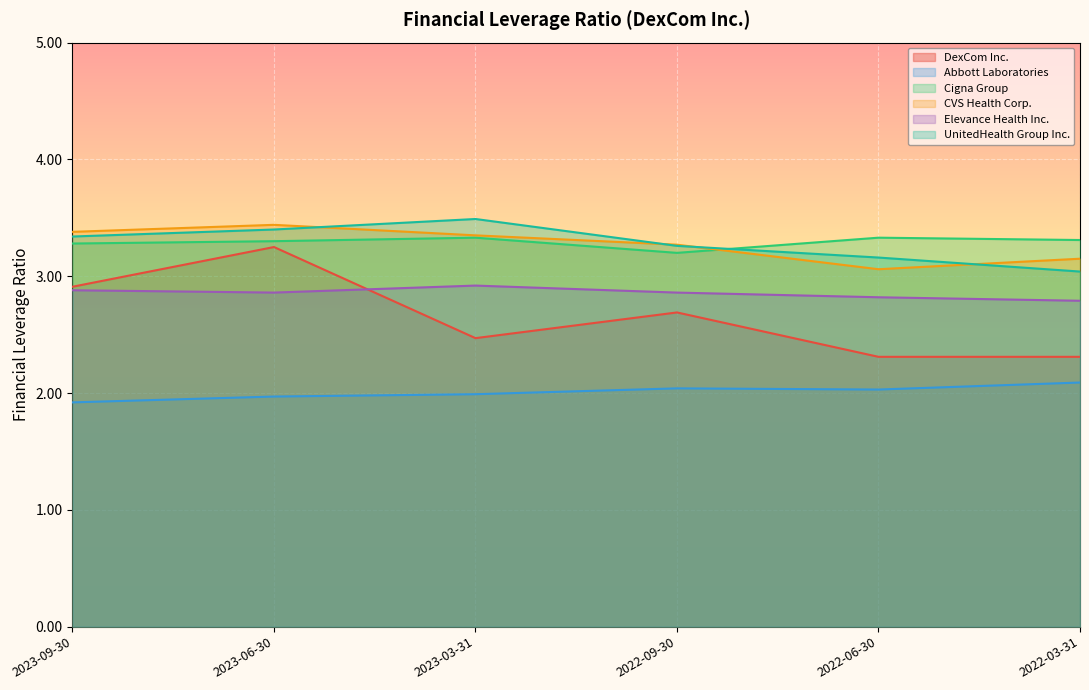

True or false: UnitedHealth Group Inc. and Elevance Health Inc. intersect in this chart.

False